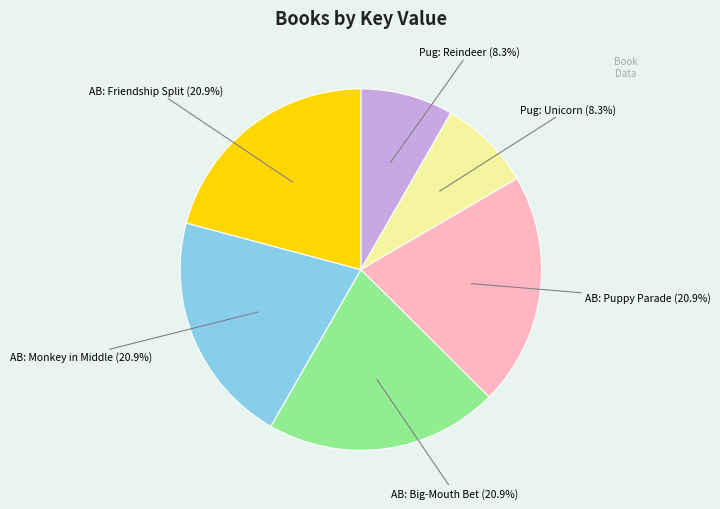

Is there a majority slice in this chart?

No